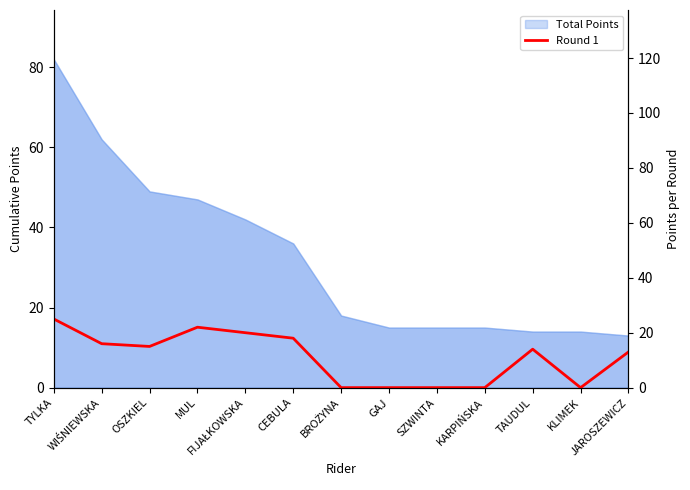

At which label is the value closest to 12?

JAROSZEWICZ